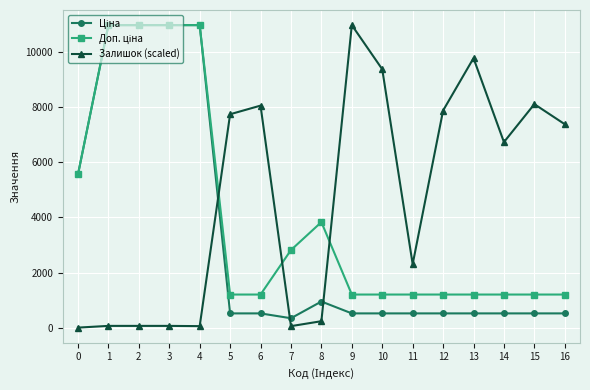

What is the sum of the Залишок (scaled) values at 13 and 7?

9835.4